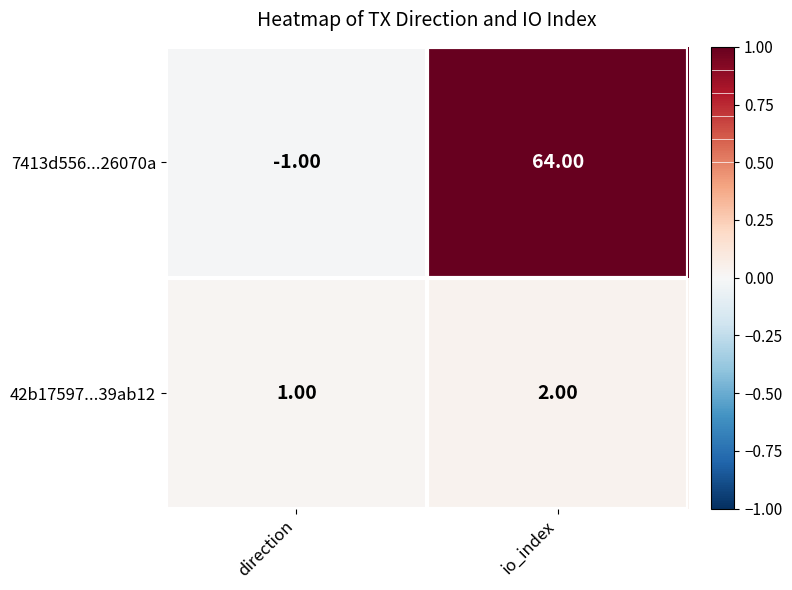

At which category is the sum across all series the highest?

io_index